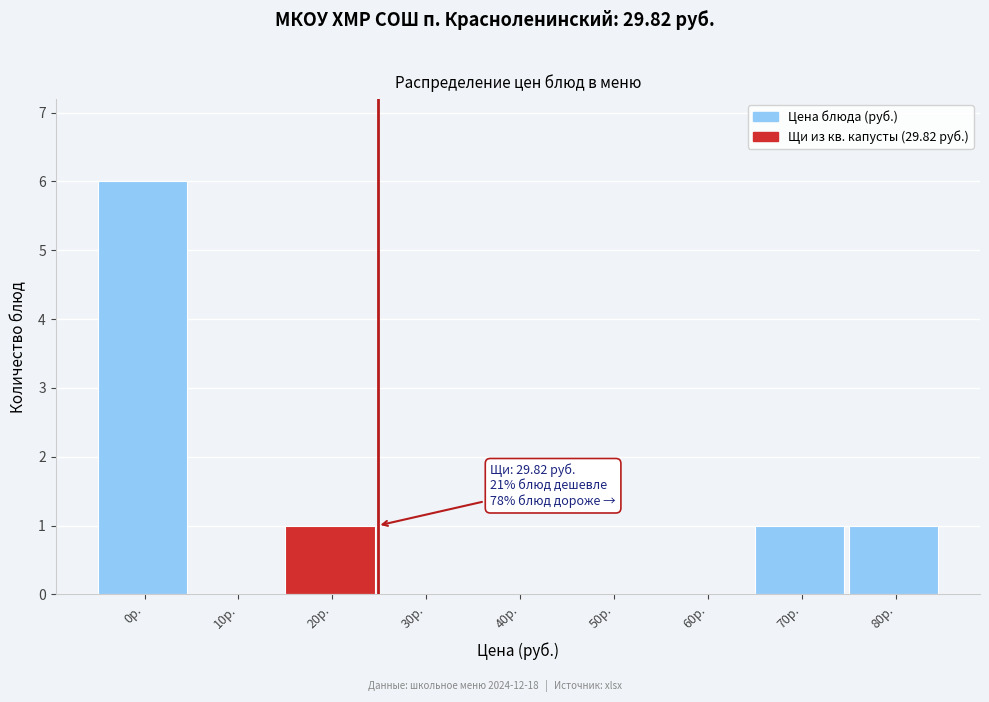

Reading left to right, transcribe all the data shown in this chart.

0р.=6	10р.=0	20р.=1	30р.=0	40р.=0	50р.=0	60р.=0	70р.=1	80р.=1